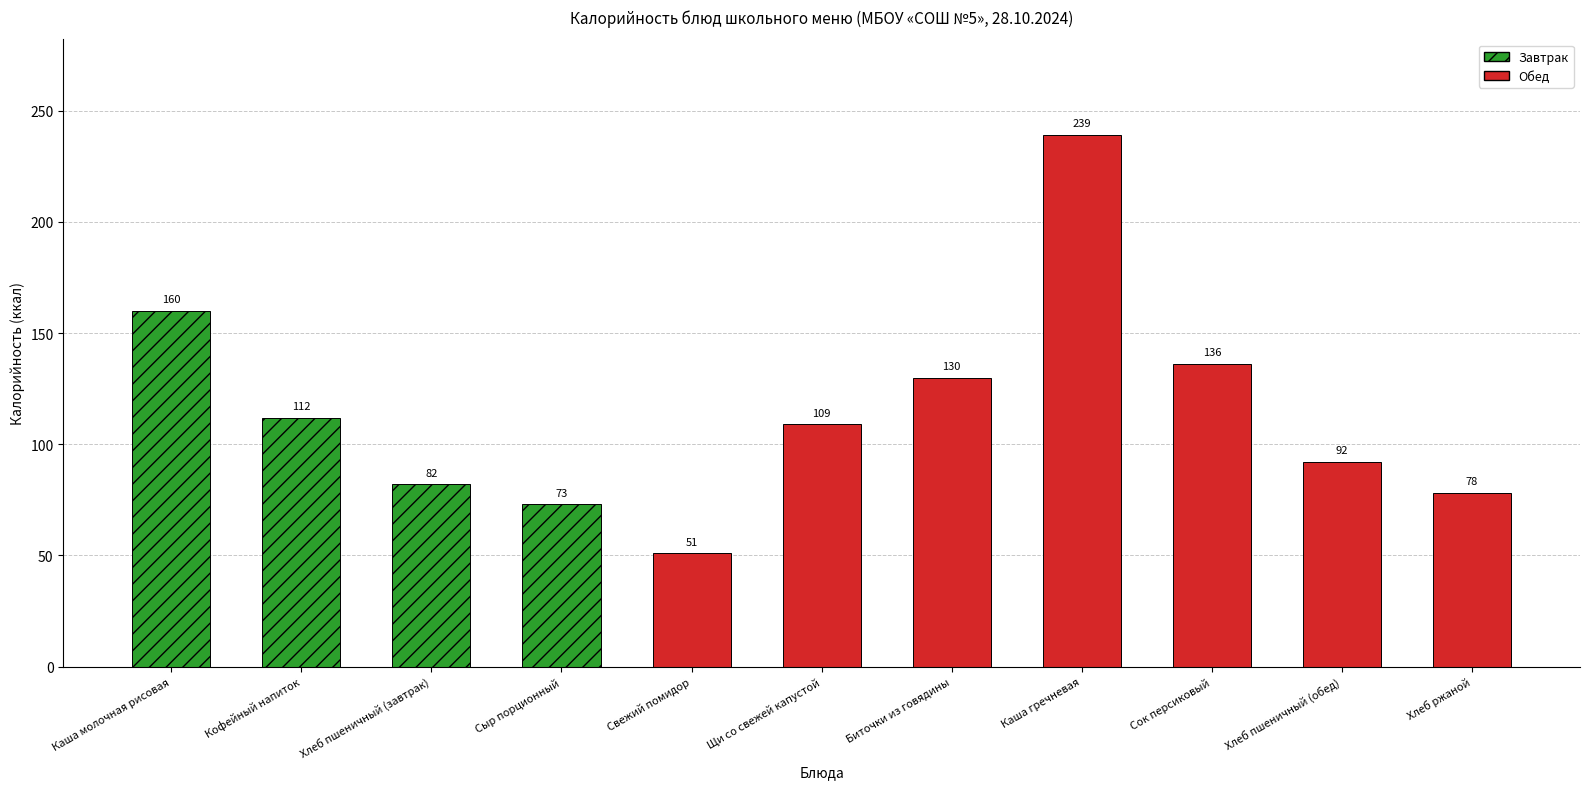

What is the difference between the maximum and minimum values?

188